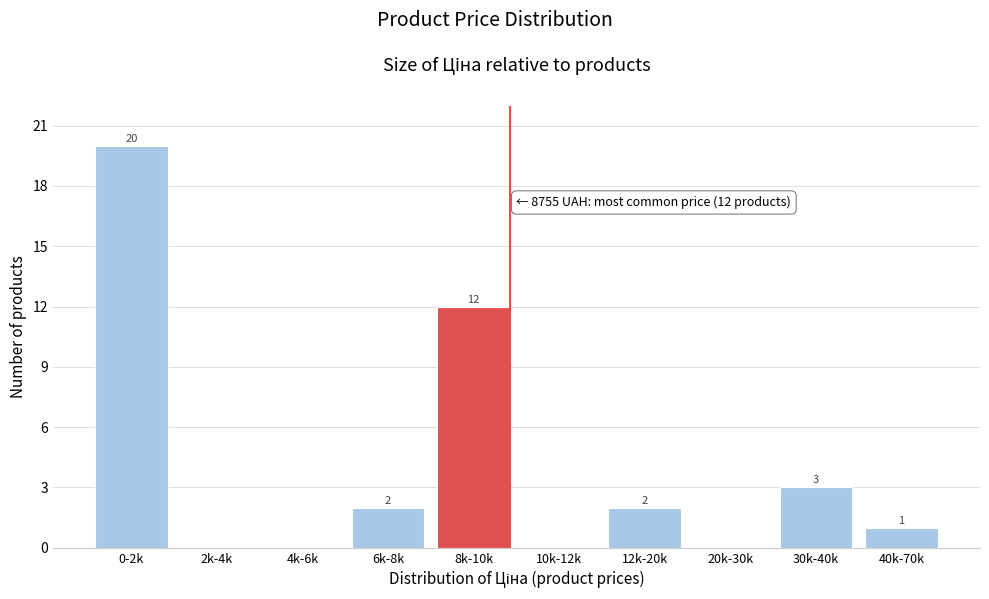

Reading left to right, extract all data points from this chart.

0-2k=20	2k-4k=0	4k-6k=0	6k-8k=2	8k-10k=12	10k-12k=0	12k-20k=2	20k-30k=0	30k-40k=3	40k-70k=1